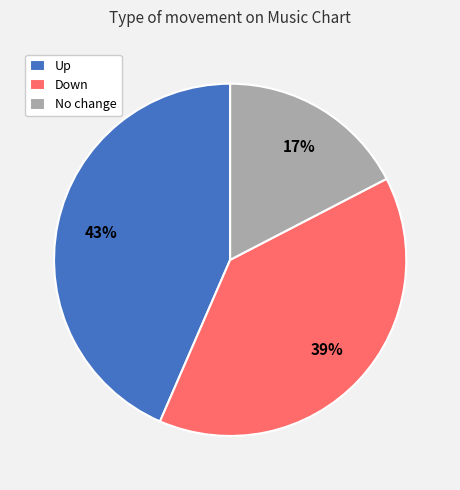

What is the ratio of the value at Down to the value at Up?

0.9